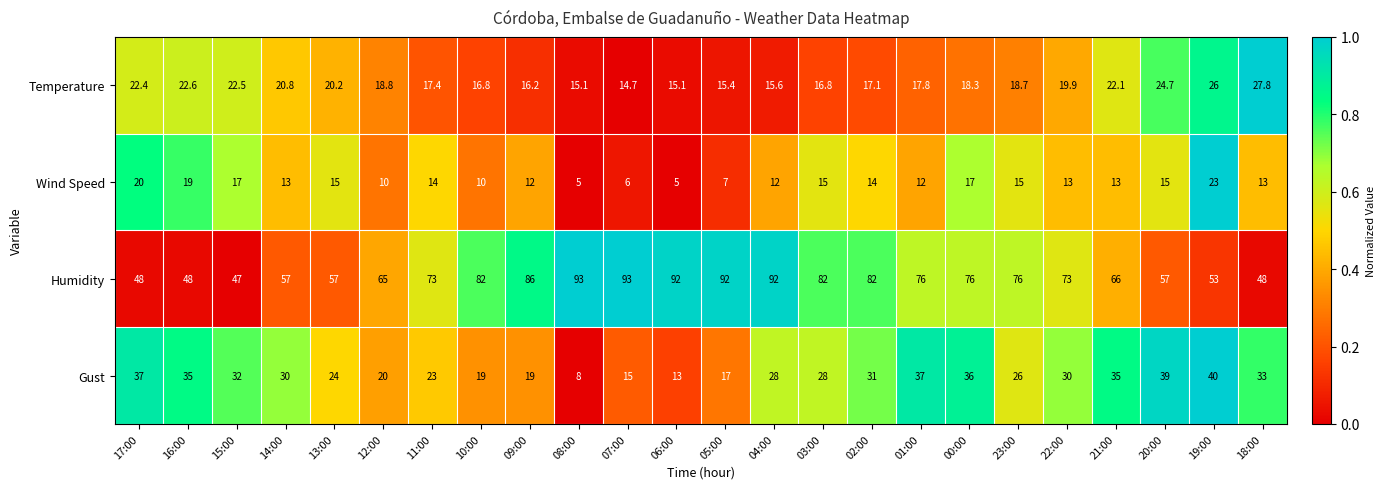

Which category has the lowest value in the Temperature series?

07:00